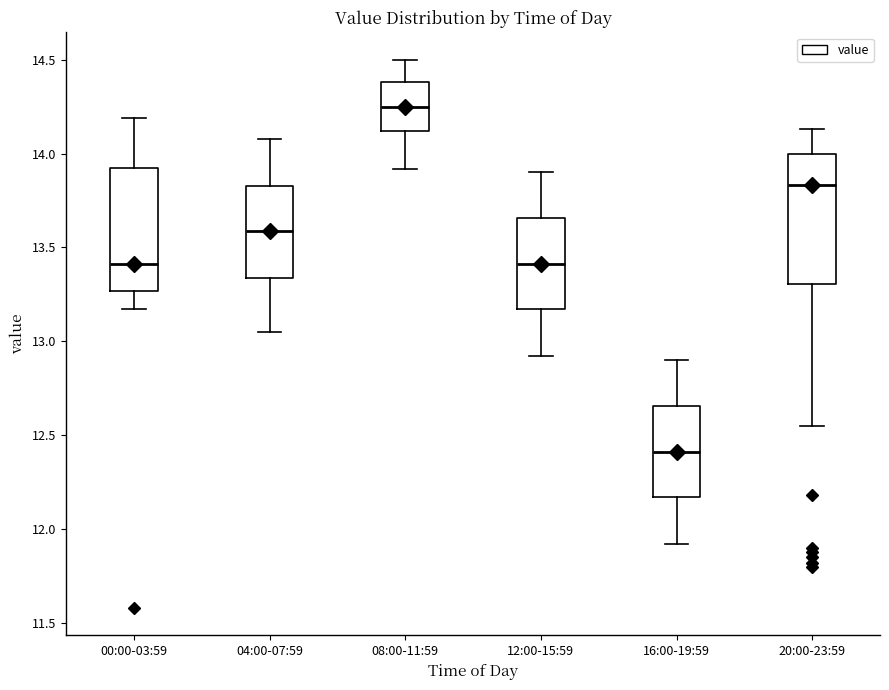

Which box's median line is the highest?

08:00-11:59